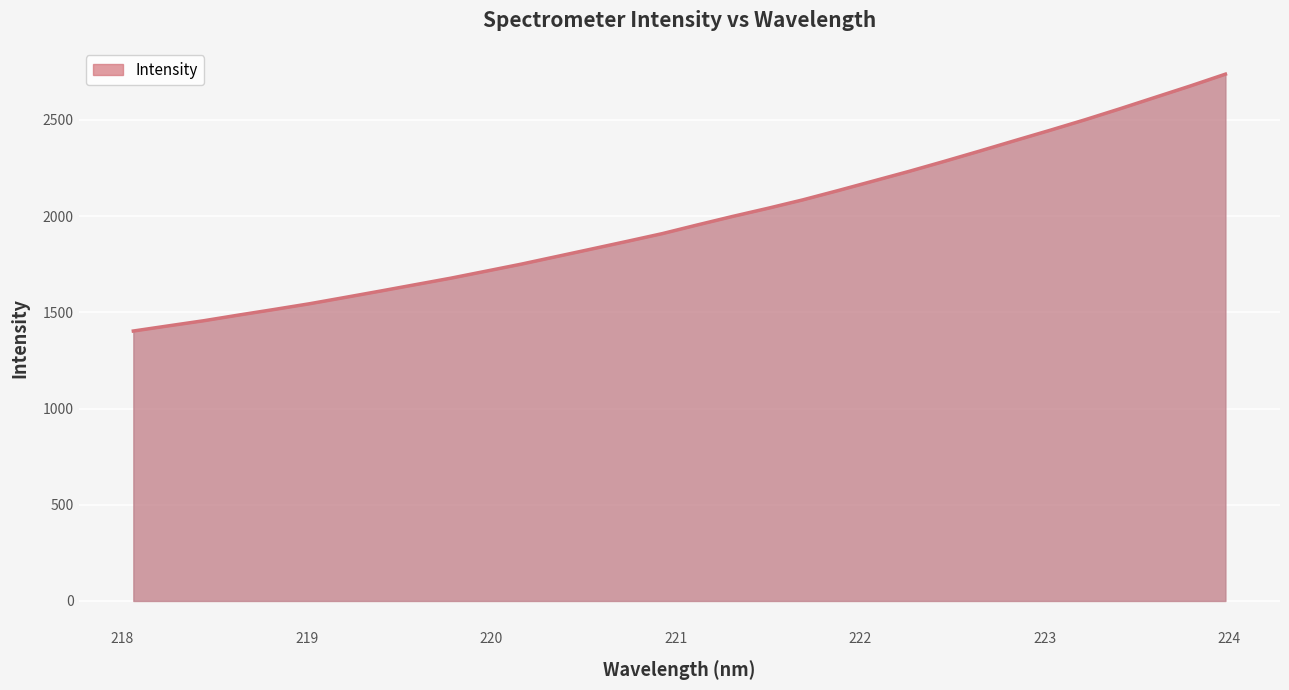

What is the difference between the maximum and minimum values?

1335.0